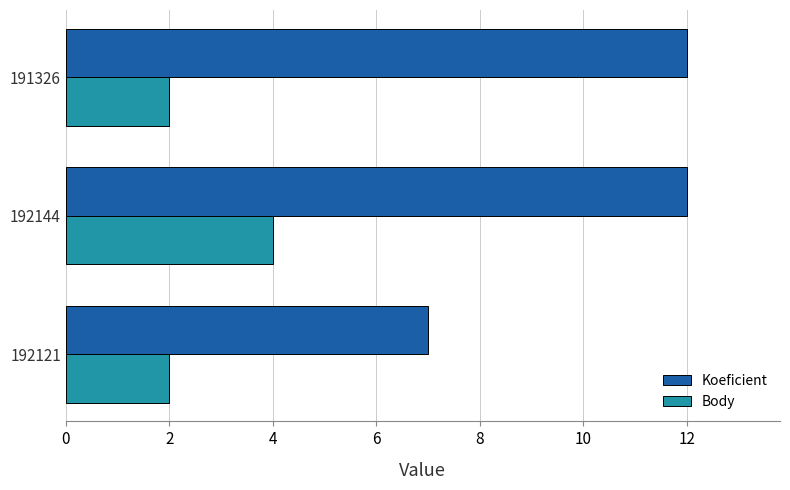

How many Body values are between 2 and 4?

3